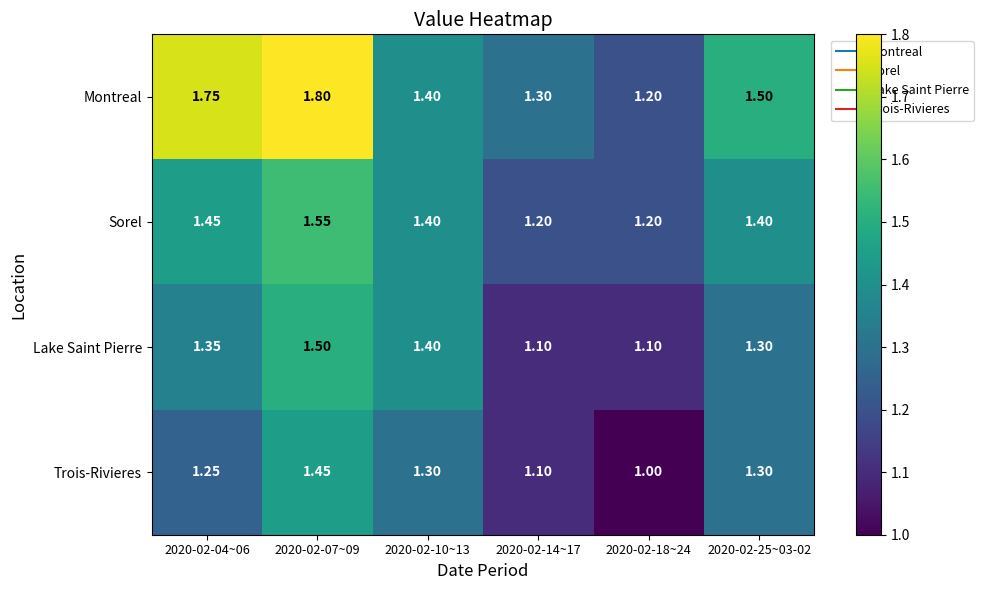

Which series changed the most between 2020-02-07~09 and 2020-02-10~13?

Montreal